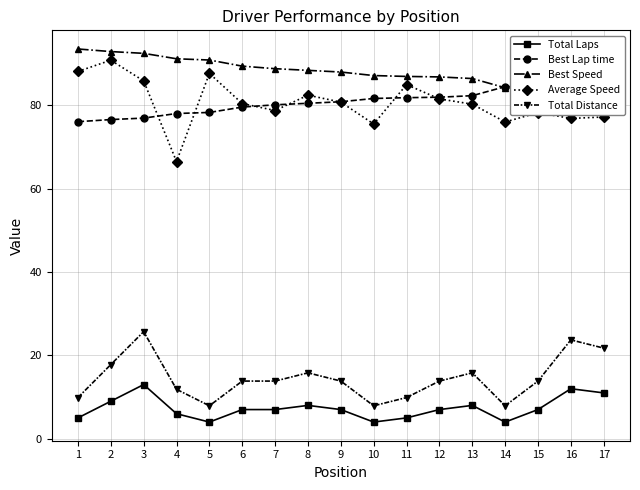

At which label does Best Speed first exceed 88?

1